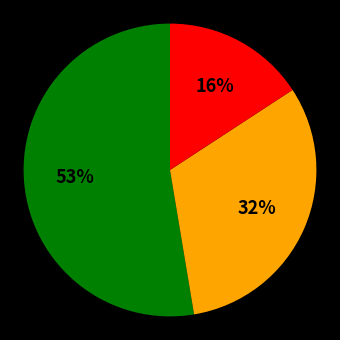

To the nearest percent, what is the average slice percentage?

33%